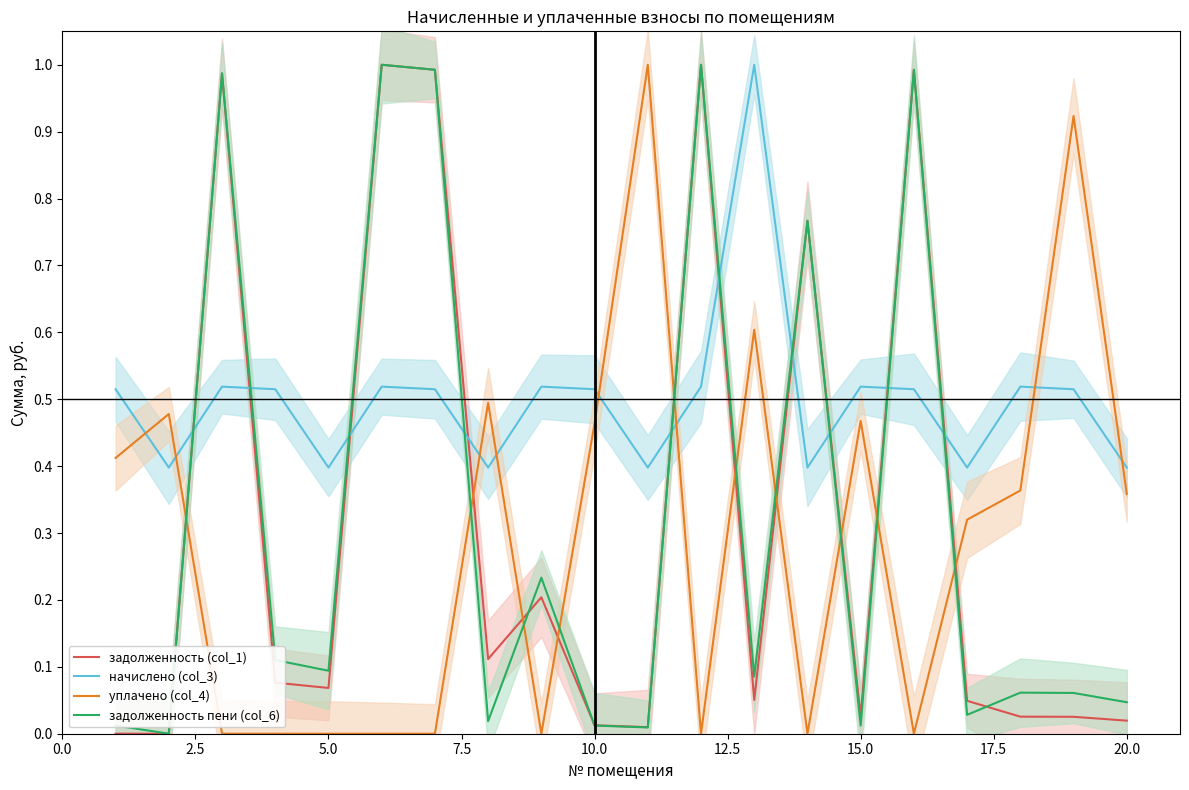

True or false: уплачено (col_4) has more than 1 interior local peaks.

True